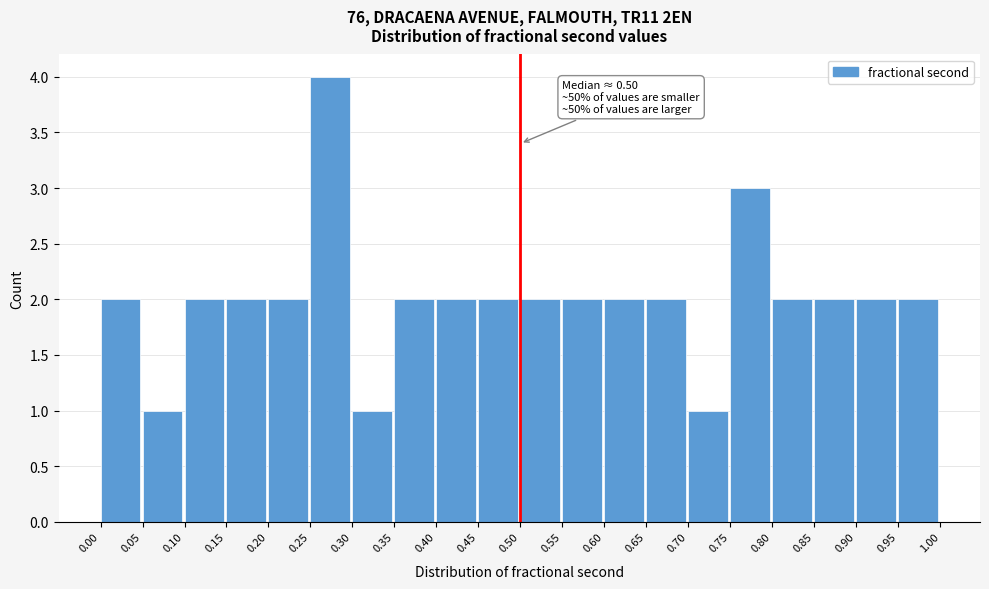

Over which range of the x-axis is the bar tallest?

0.25 to 0.30